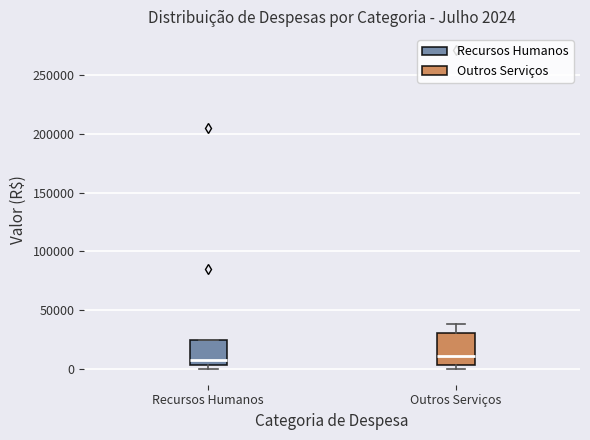

Comparing the boxes themselves (not the whiskers), which one is the tallest?

Outros Serviços